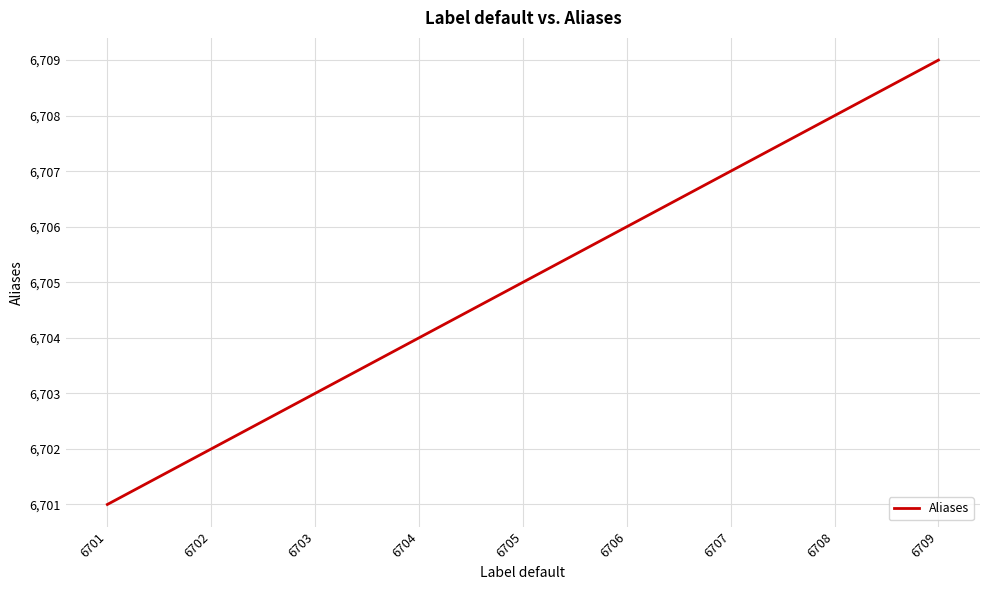

What is the change in value from 6703 to 6709?

+6